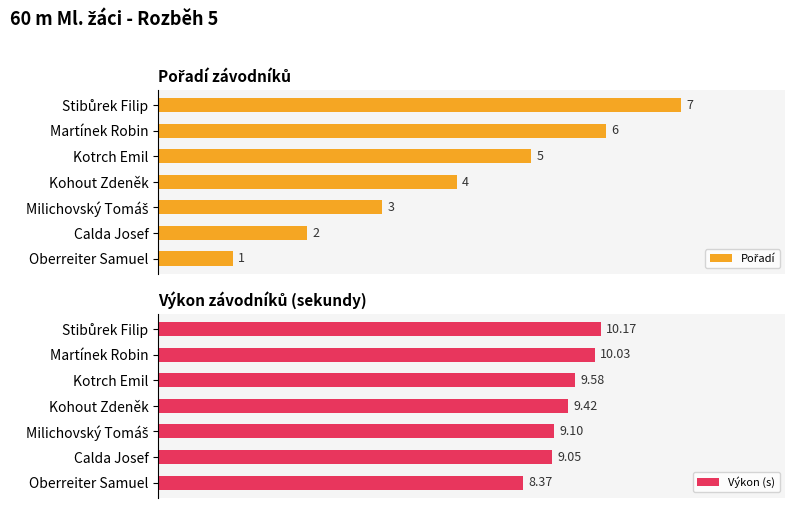

The value of Výkon (s) at Kohout Zdeněk is 42.2. True or false?

False